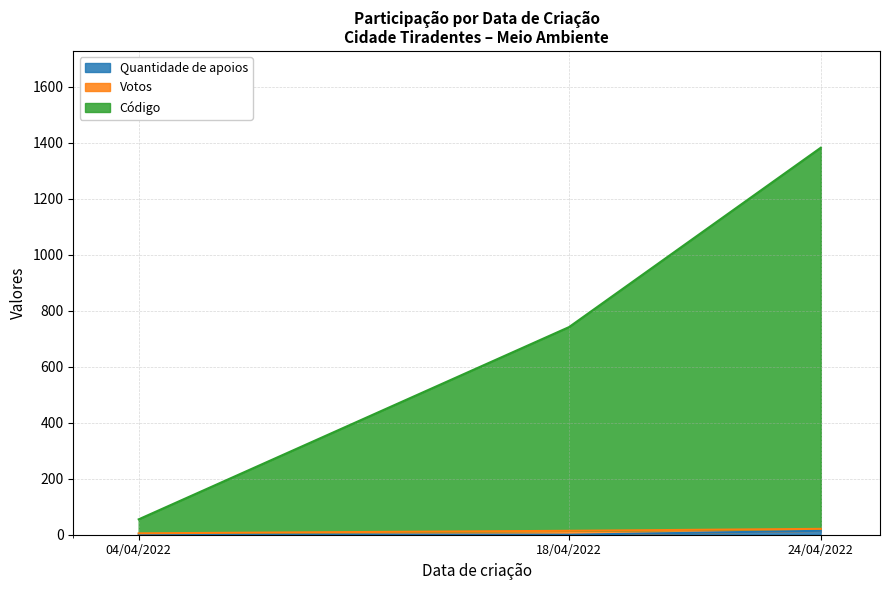

Is it true that Quantidade de apoios equals 0 at 18/04/2022?

True